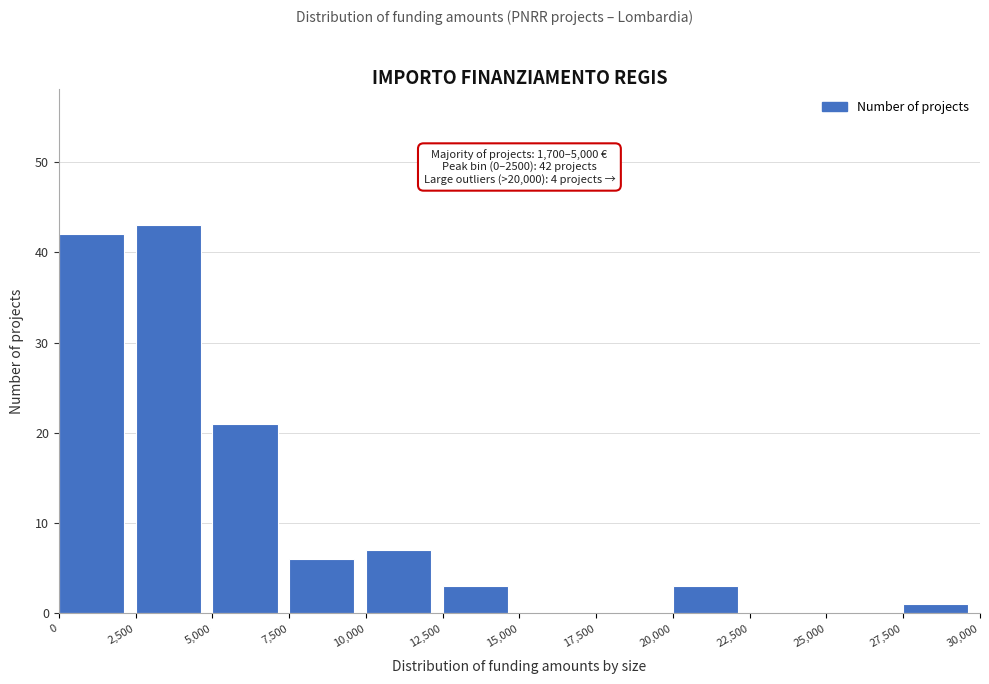

Which range on the x-axis has the tallest bar?

2,500 to 5,000